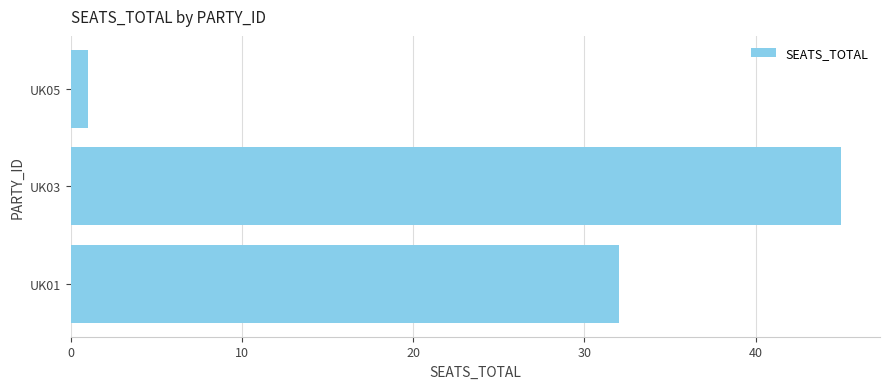

What is the maximum value shown in the chart?

45